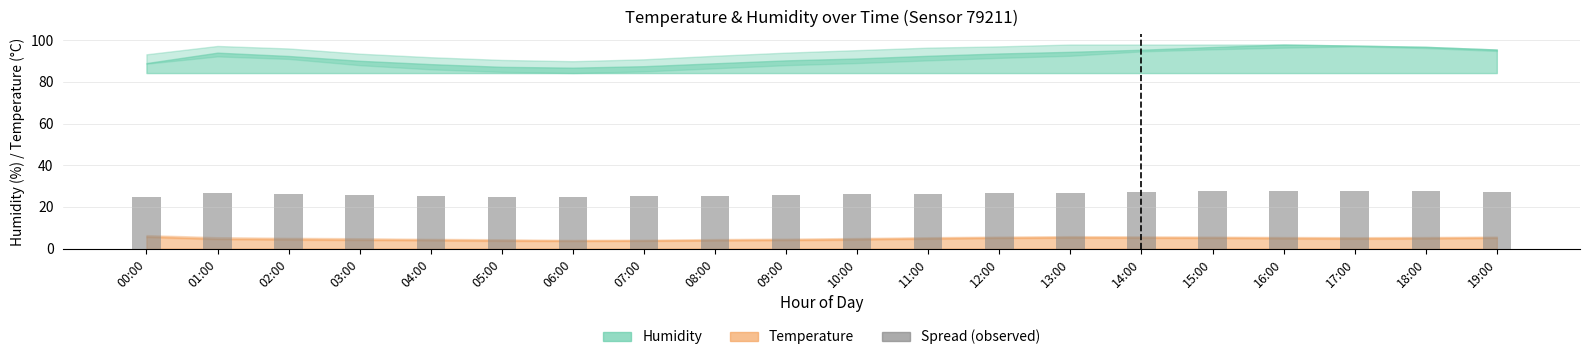

What is the label of the 8th bar from the right?

12:00